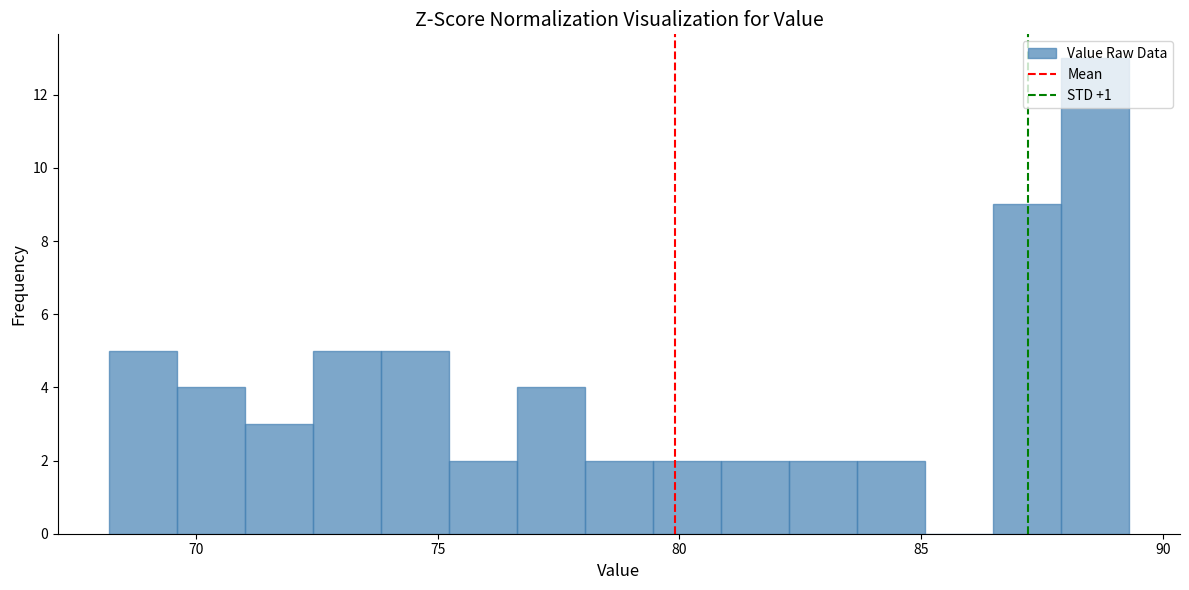

Around what value on the x-axis is the tallest bar? Give the approximate position of its centre, as read against the axis.

88.5